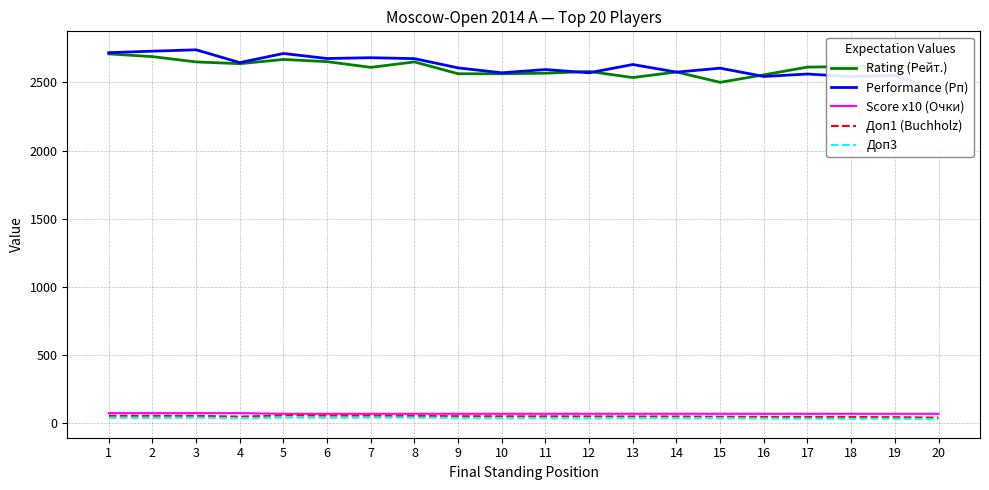

What is the value of the Rating (Рейт.) point at the 6th from the left?

2653.0